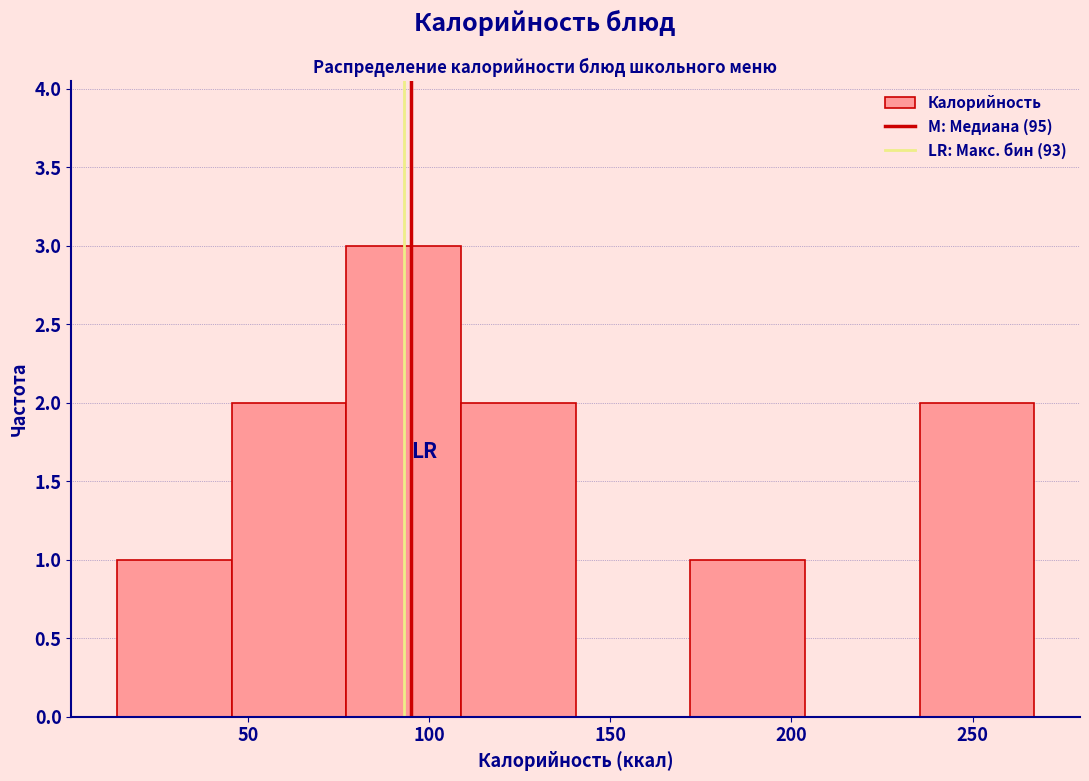

What is the height of the bar covering 15 to 45 on the x-axis? Neither the bar edges nor the heights are printed on the chart, so give them approximately, as read against the axes.

1